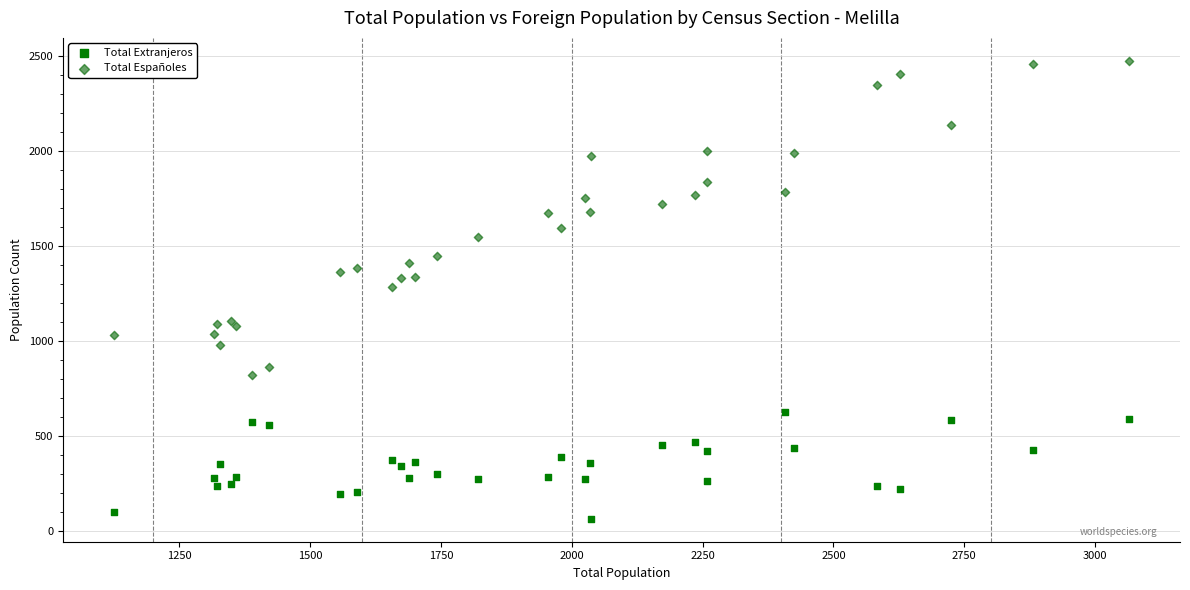

What are all the series names shown in the legend?

Total Extranjeros, Total Españoles